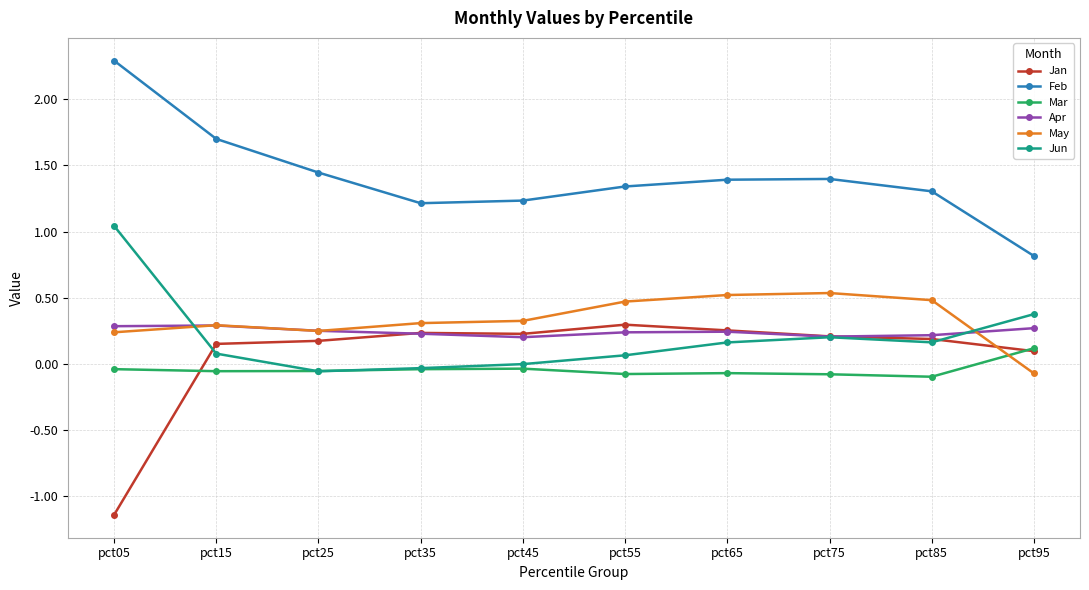

Which series changed the most between pct15 and pct45?

Feb